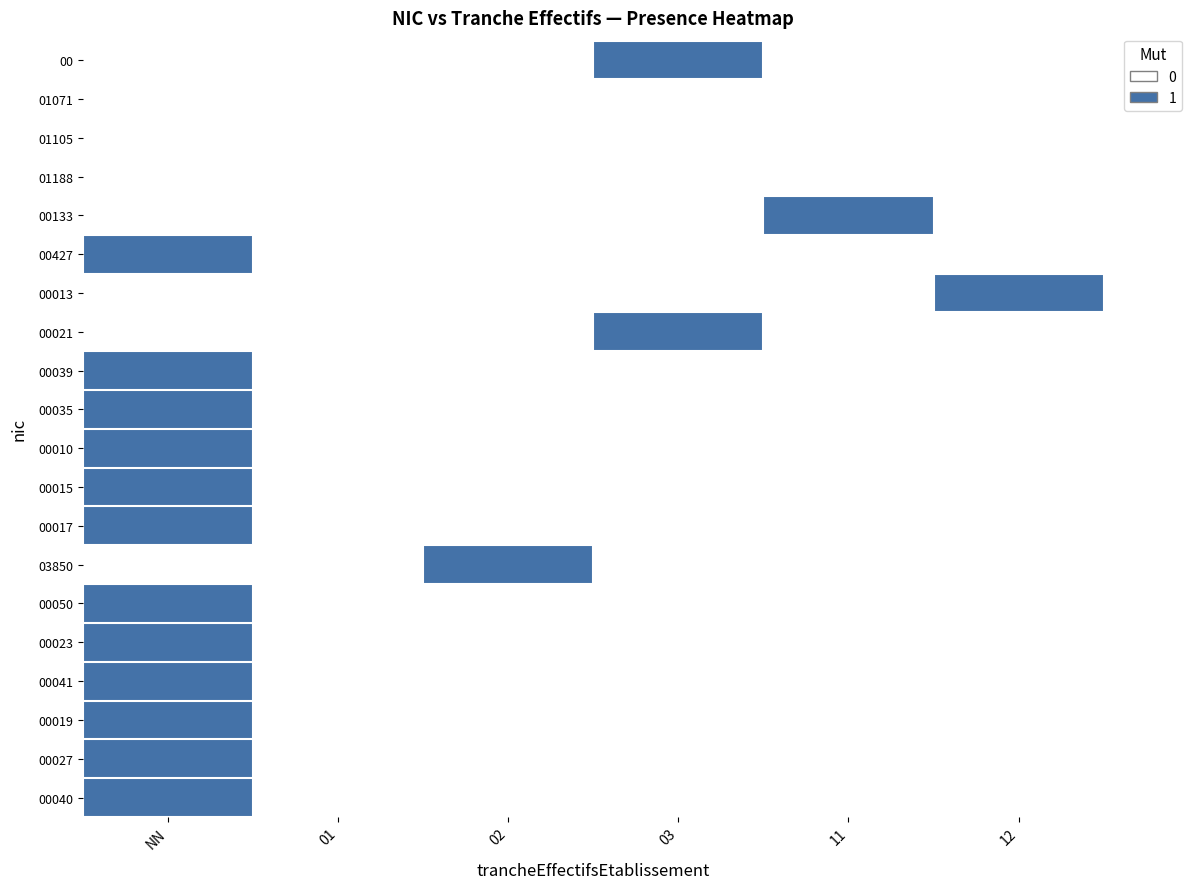

Reading left to right, list all the values displayed in this chart.

00: NN=0	01=0	02=0	03=1	11=0	12=0
01071: NN=0	01=0	02=0	03=0	11=0	12=0
01105: NN=0	01=0	02=0	03=0	11=0	12=0
01188: NN=0	01=0	02=0	03=0	11=0	12=0
00133: NN=0	01=0	02=0	03=0	11=1	12=0
00427: NN=1	01=0	02=0	03=0	11=0	12=0
00013: NN=0	01=0	02=0	03=0	11=0	12=1
00021: NN=0	01=0	02=0	03=1	11=0	12=0
00039: NN=1	01=0	02=0	03=0	11=0	12=0
00035: NN=1	01=0	02=0	03=0	11=0	12=0
00010: NN=1	01=0	02=0	03=0	11=0	12=0
00015: NN=1	01=0	02=0	03=0	11=0	12=0
00017: NN=1	01=0	02=0	03=0	11=0	12=0
03850: NN=0	01=0	02=1	03=0	11=0	12=0
00050: NN=1	01=0	02=0	03=0	11=0	12=0
00023: NN=1	01=0	02=0	03=0	11=0	12=0
00041: NN=1	01=0	02=0	03=0	11=0	12=0
00019: NN=1	01=0	02=0	03=0	11=0	12=0
00027: NN=1	01=0	02=0	03=0	11=0	12=0
00040: NN=1	01=0	02=0	03=0	11=0	12=0